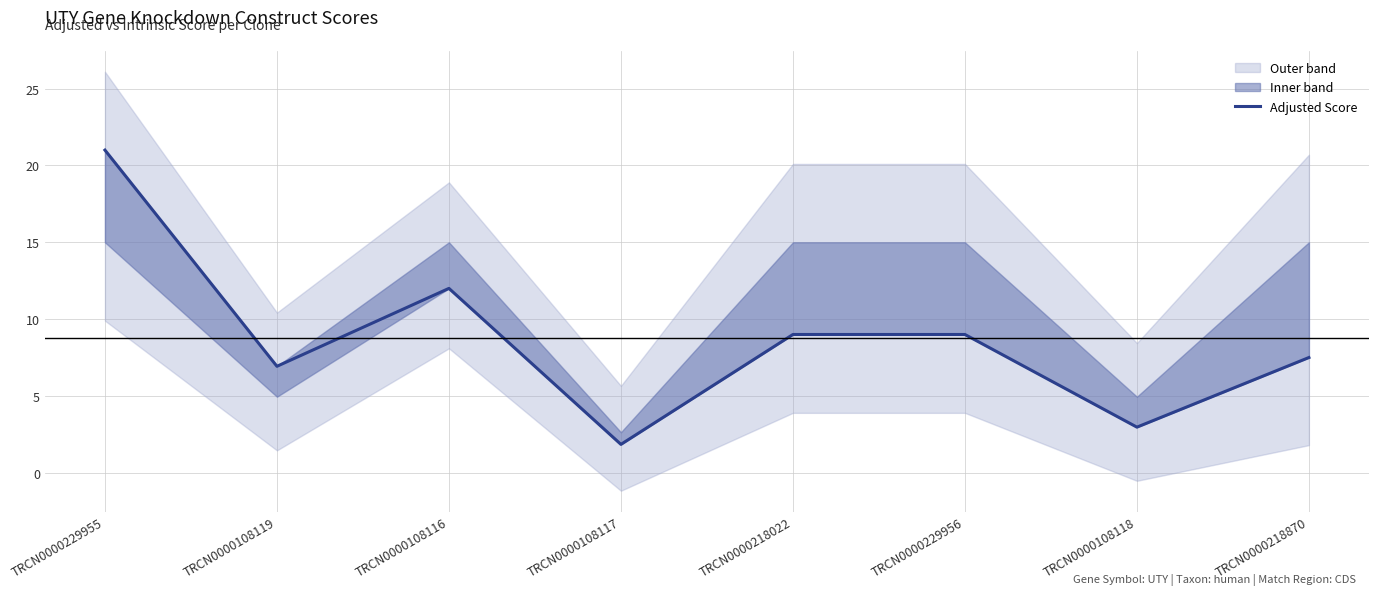

True or false: the data has more than 0 interior local peaks.

True